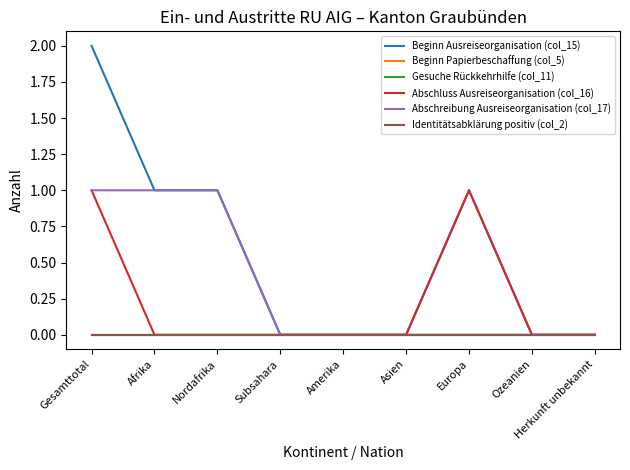

How many Abschluss Ausreiseorganisation (col_16) values are between 0 and 1?

9